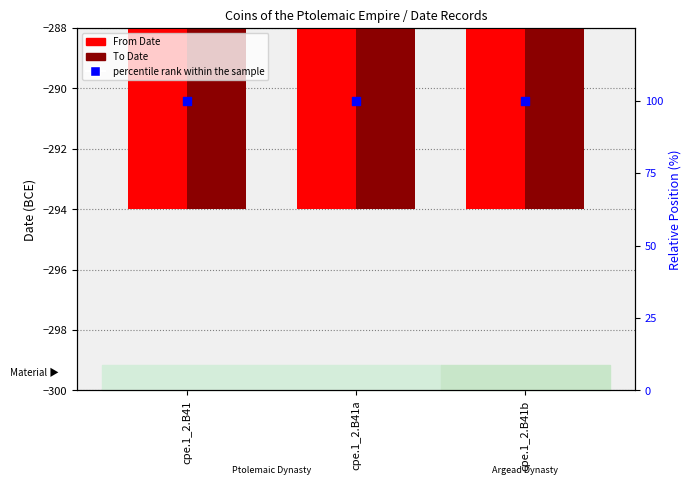

Which series has the largest total across all categories?

percentile rank within the sample